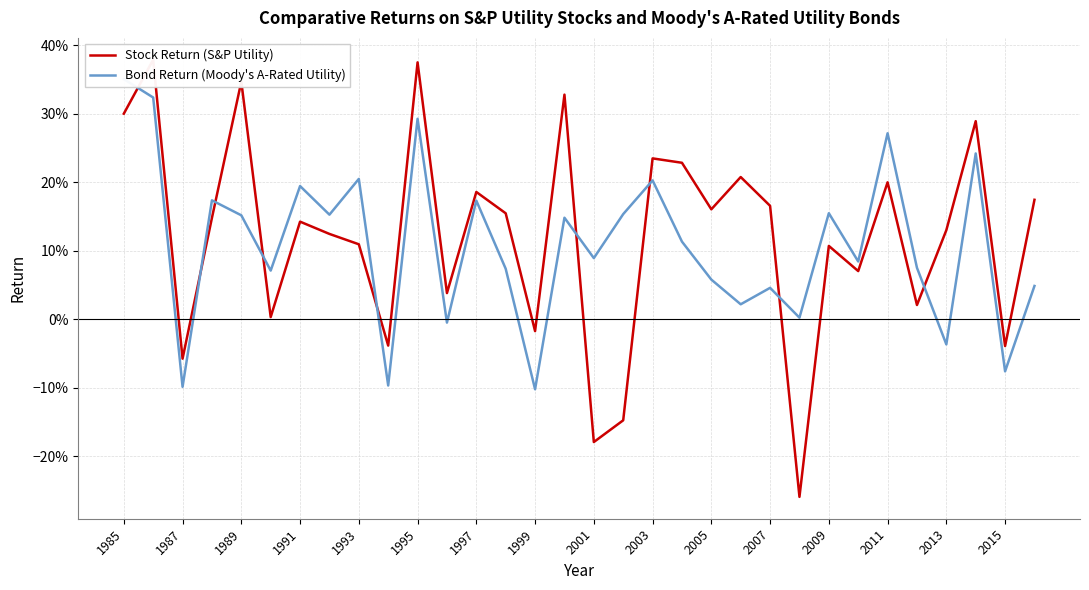

Does the chart display data point markers on the line(s)?

No